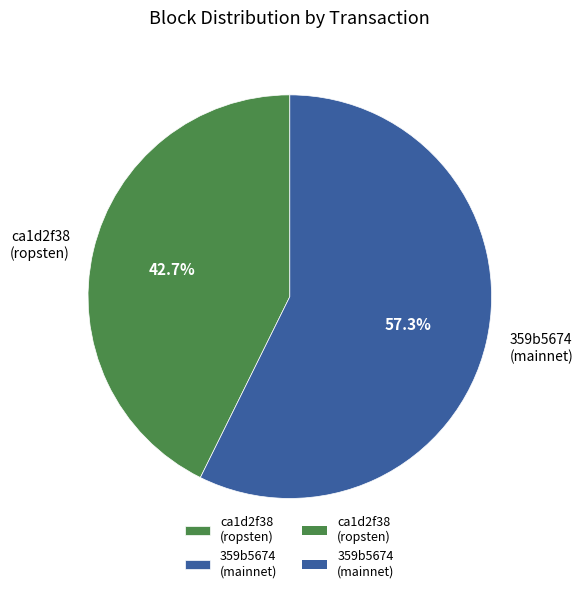

Which category has the smallest portion of the pie?

ca1d2f38 (ropsten)